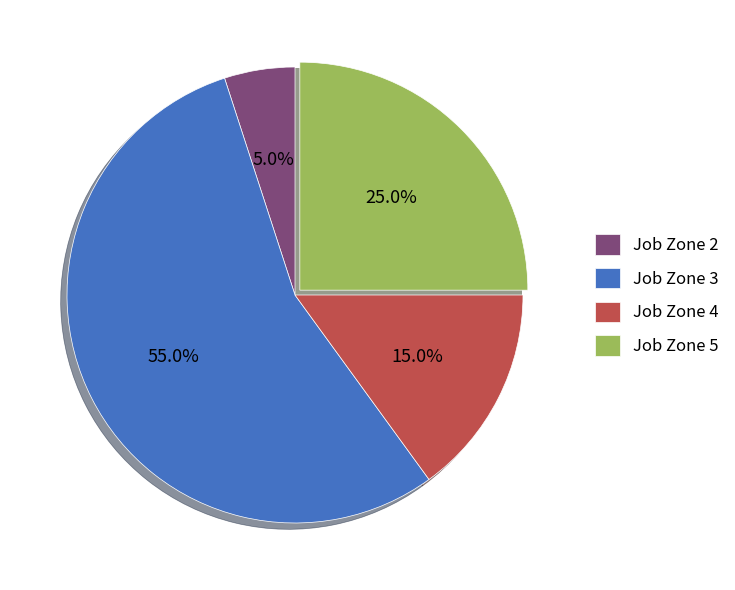

Which category has the smallest portion of the pie?

Job Zone 2